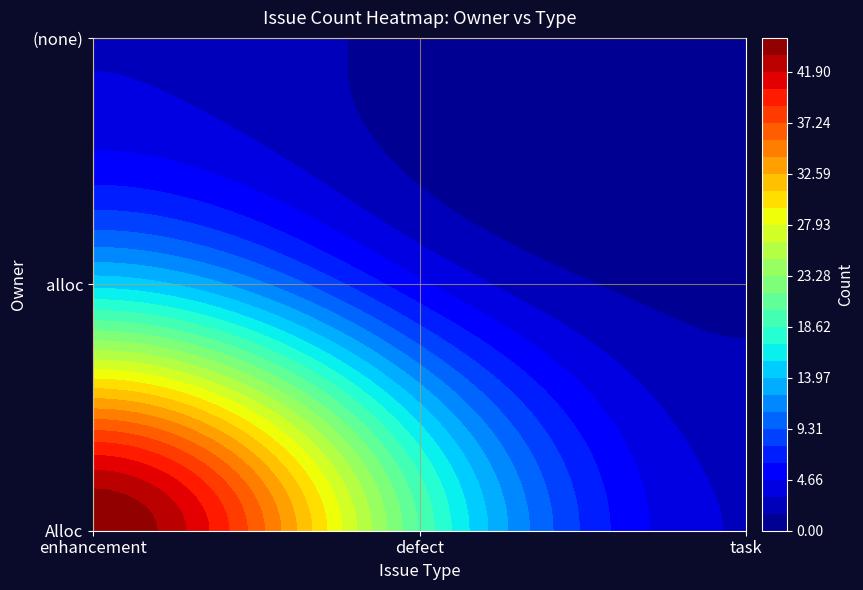

List the labels in order of value, largest first.

Alloc_enhancement, Alloc_defect, alloc_enhancement, alloc_defect, Alloc_task, _enhancement, alloc_task, _defect, _task